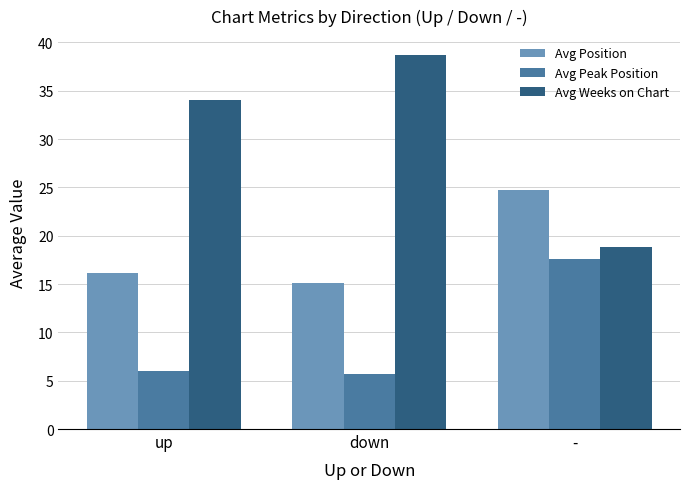

Reading left to right, list all the values displayed in this chart.

Avg Position: 16.2	15.1	24.8
Avg Peak Position: 6.0	5.7	17.6
Avg Weeks on Chart: 34.0	38.7	18.9